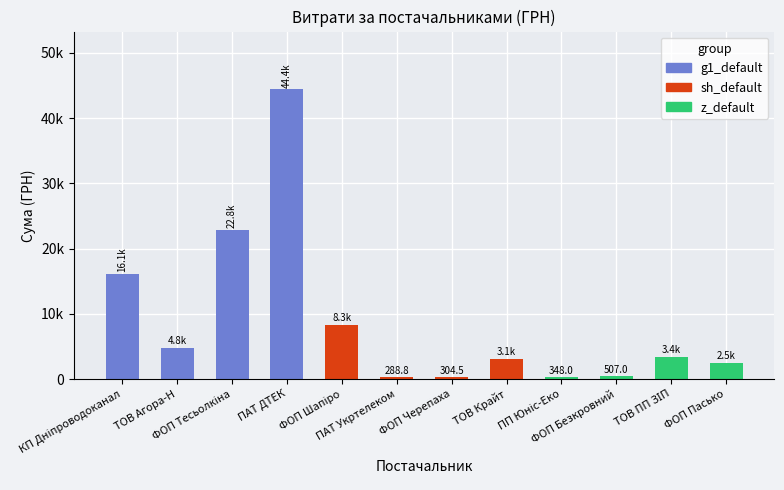

What is the sum of all values?

106822.3